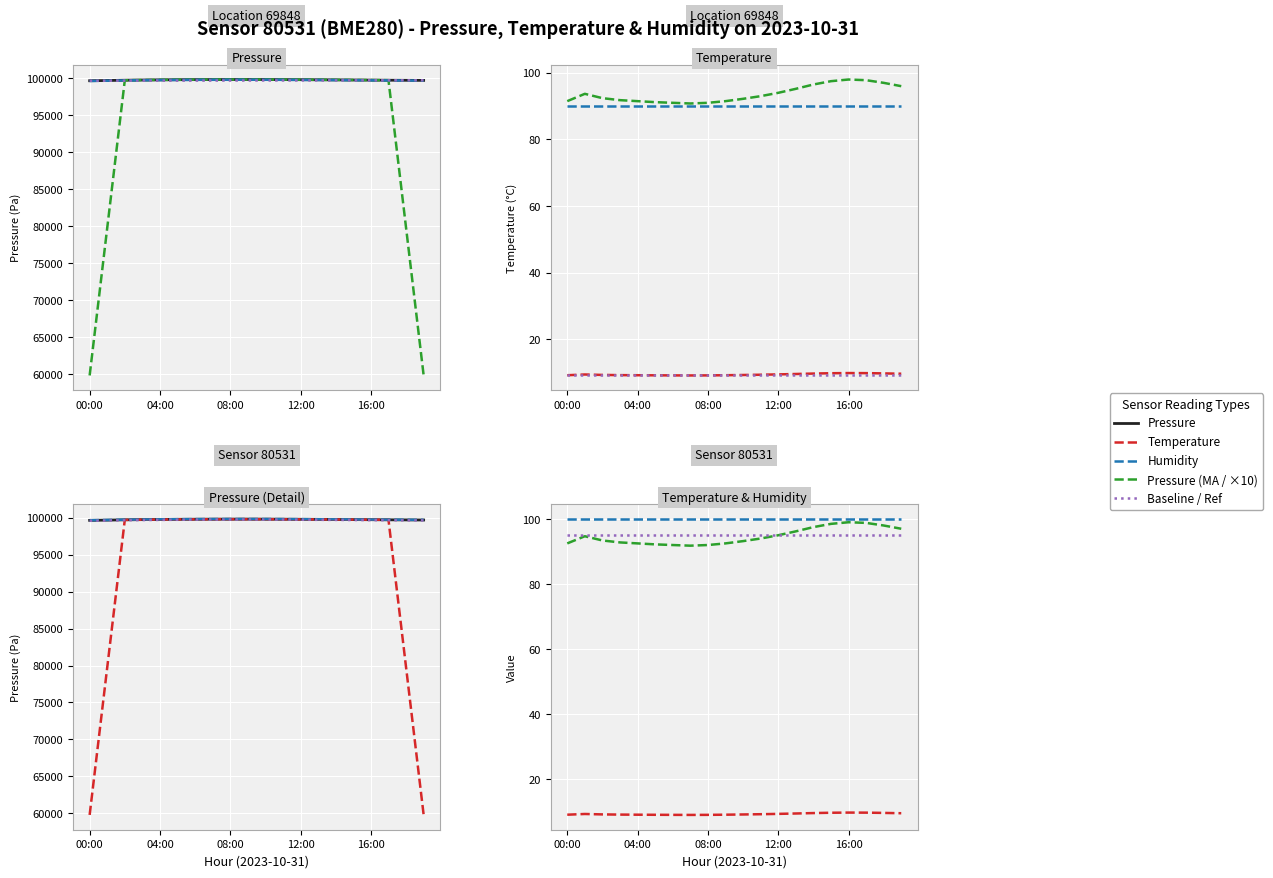

True or false: temperature has a value of 9.1 at 07:00.

True